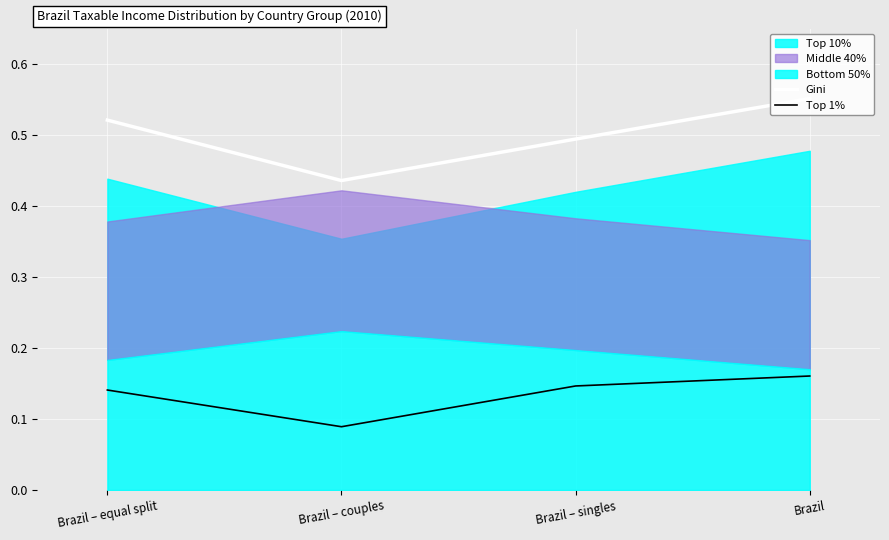

At which label is Gini closest to 0?

Brazil – couples